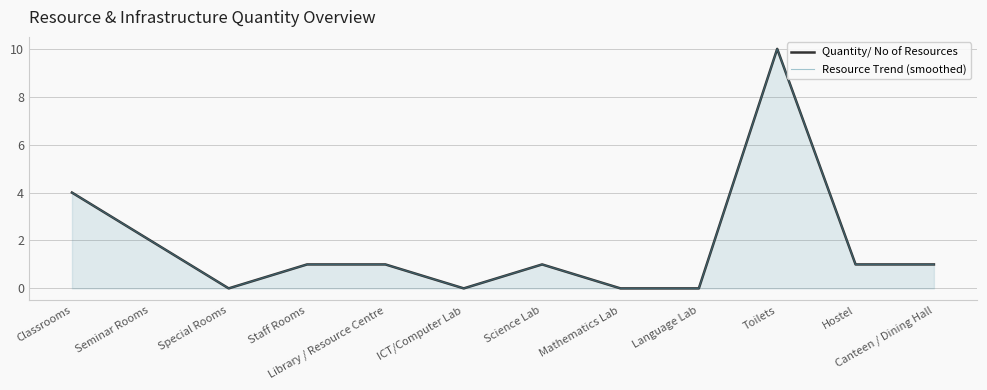

Does the chart have visible grid lines?

Yes